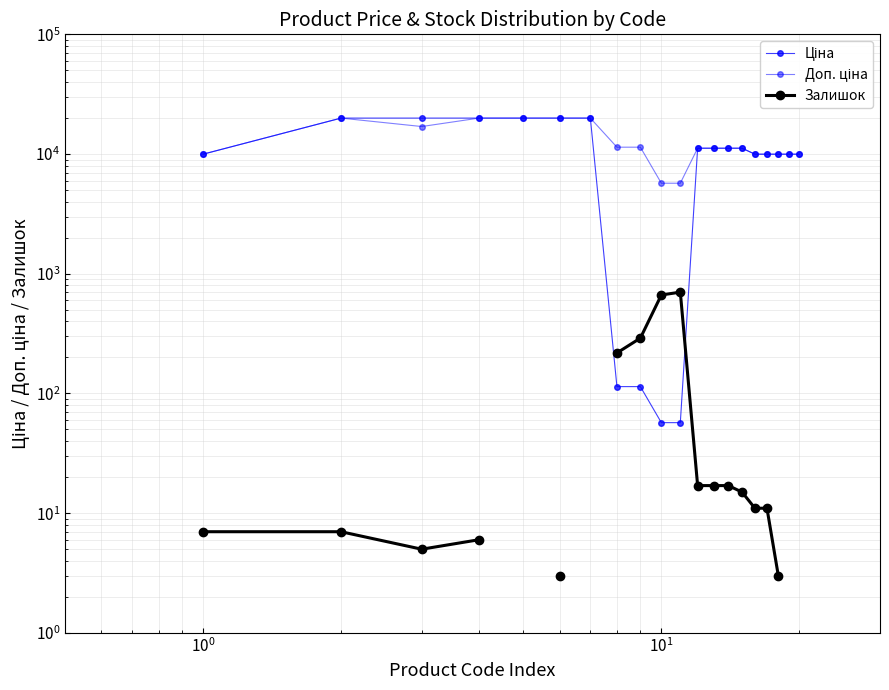

Rank the series by their maximum value, from lowest to highest.

Залишок, Ціна, Доп. ціна